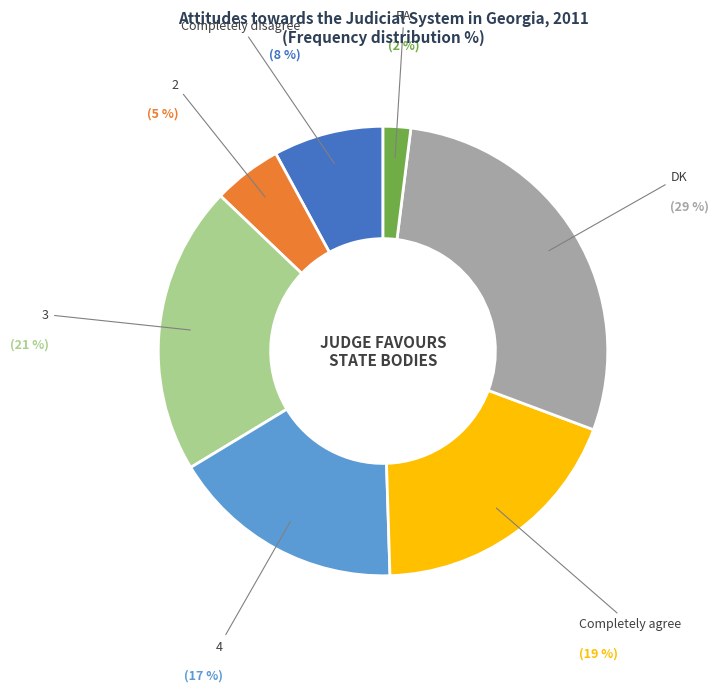

To the nearest percent, what is the average slice percentage?

14%